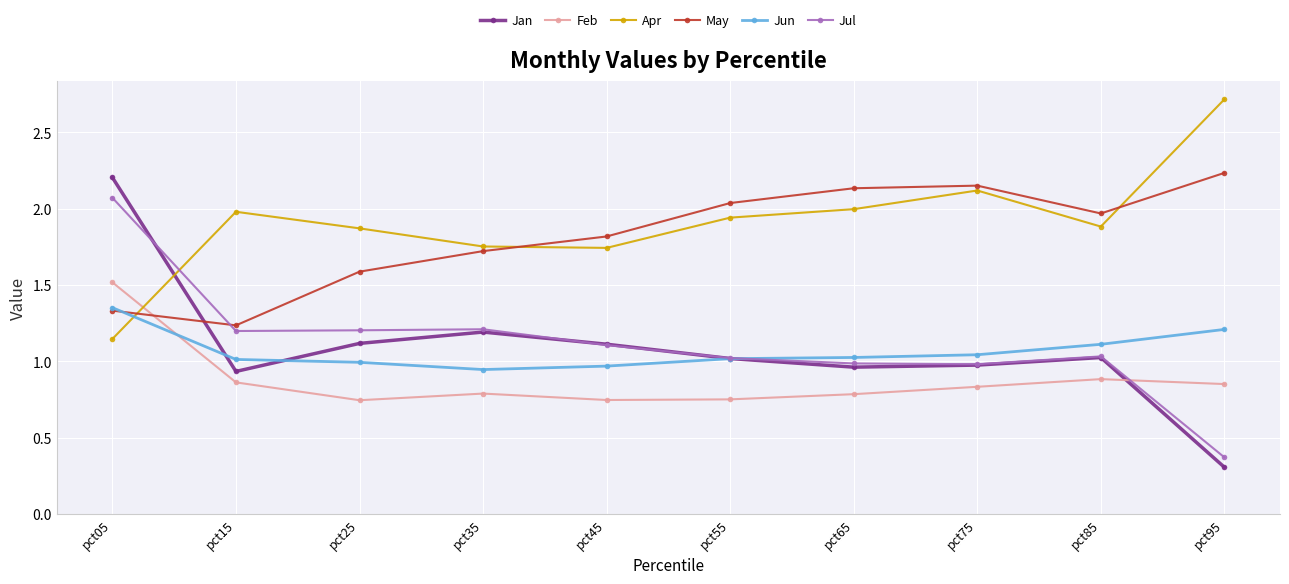

What is the total value across all series at pct75?

8.1